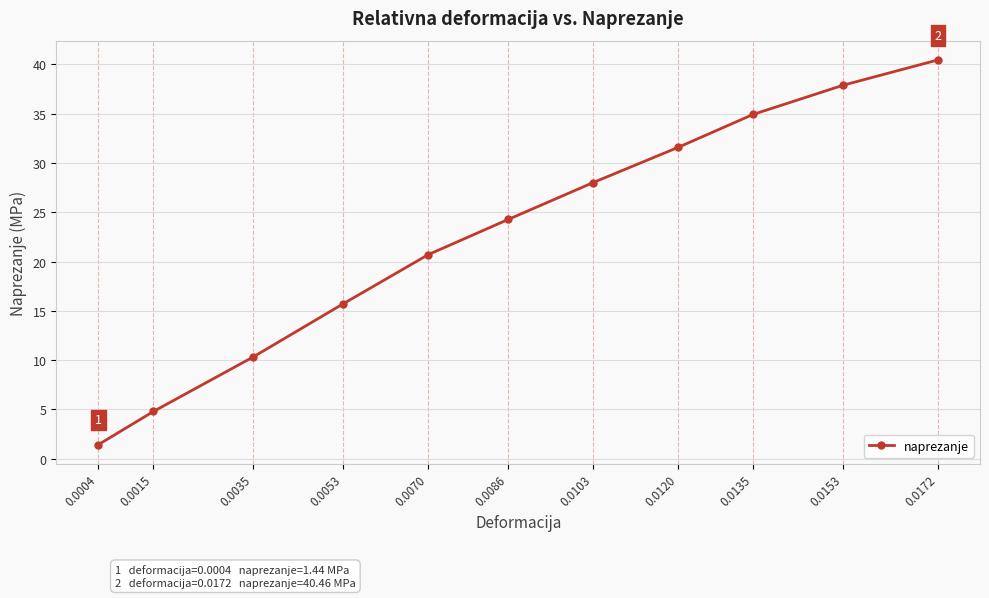

At which label does the data first exceed 24?

0.0086